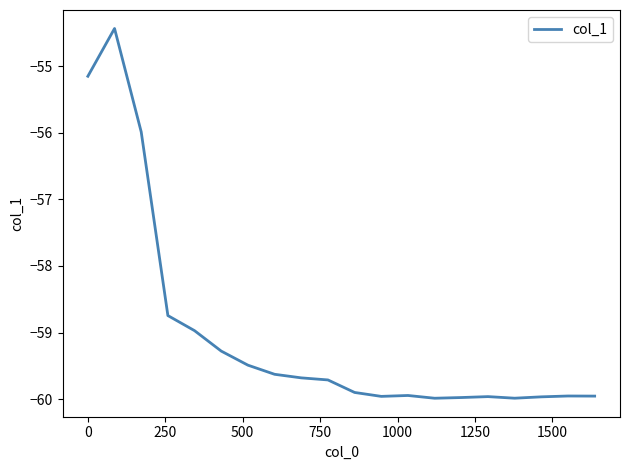

What is the difference between the second highest and second lowest values?

4.8